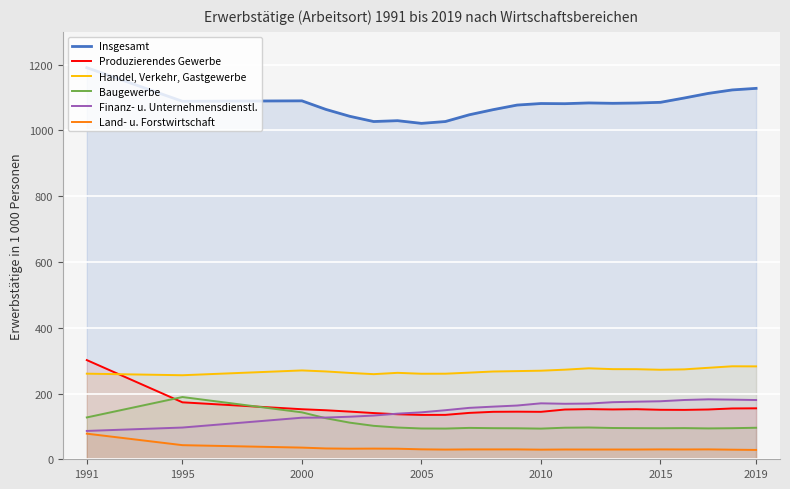

At which category is the sum across all series the highest?

1991